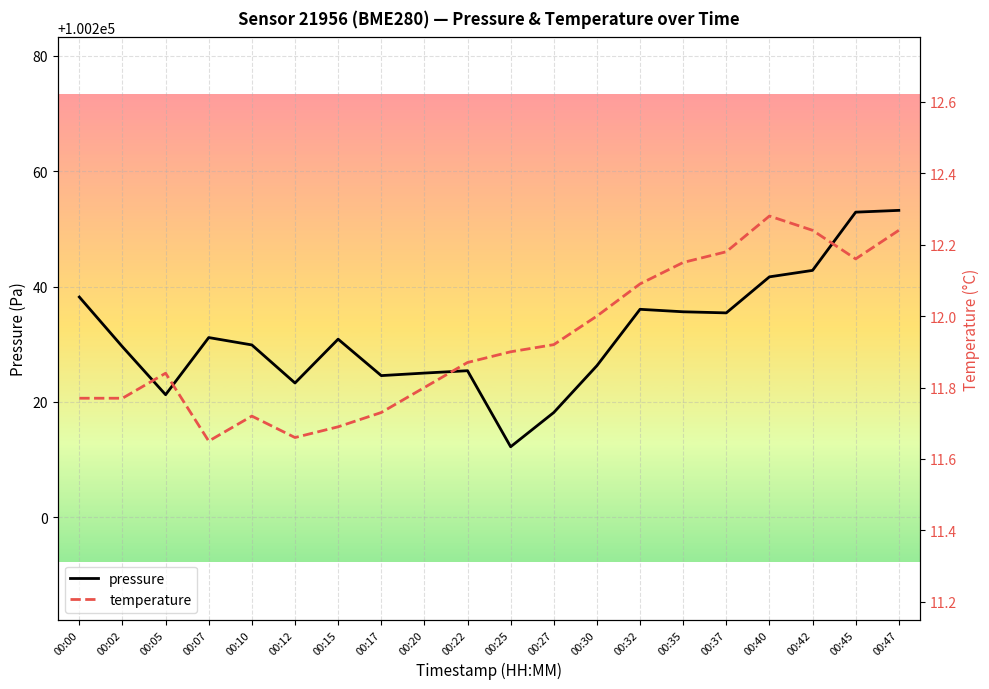

How many lines are shown in the chart?

2